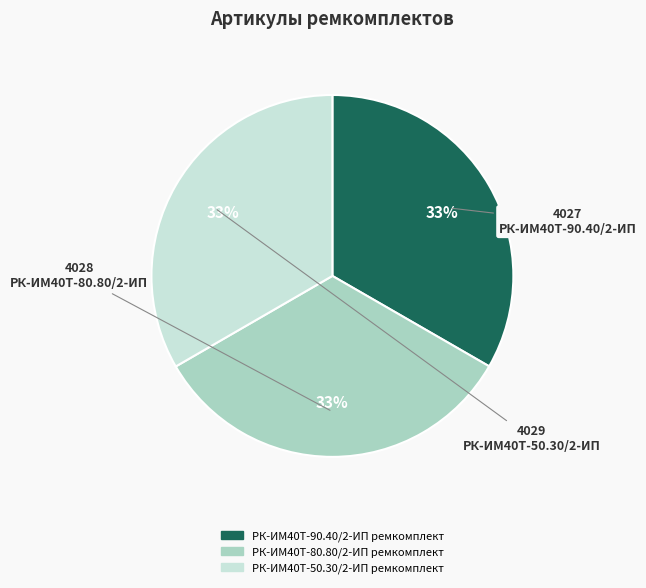

What is the ratio of the value at РК-ИМ40T-50.30/2-ИП ремкомплект to the value at РК-ИМ40T-90.40/2-ИП ремкомплект?

1.0